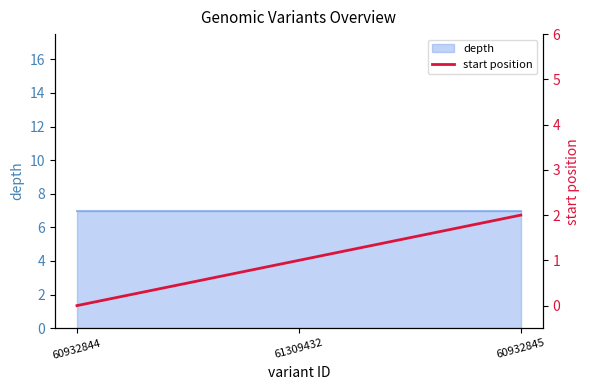

Reading left to right, what are all the values shown in this chart?

0	1	2